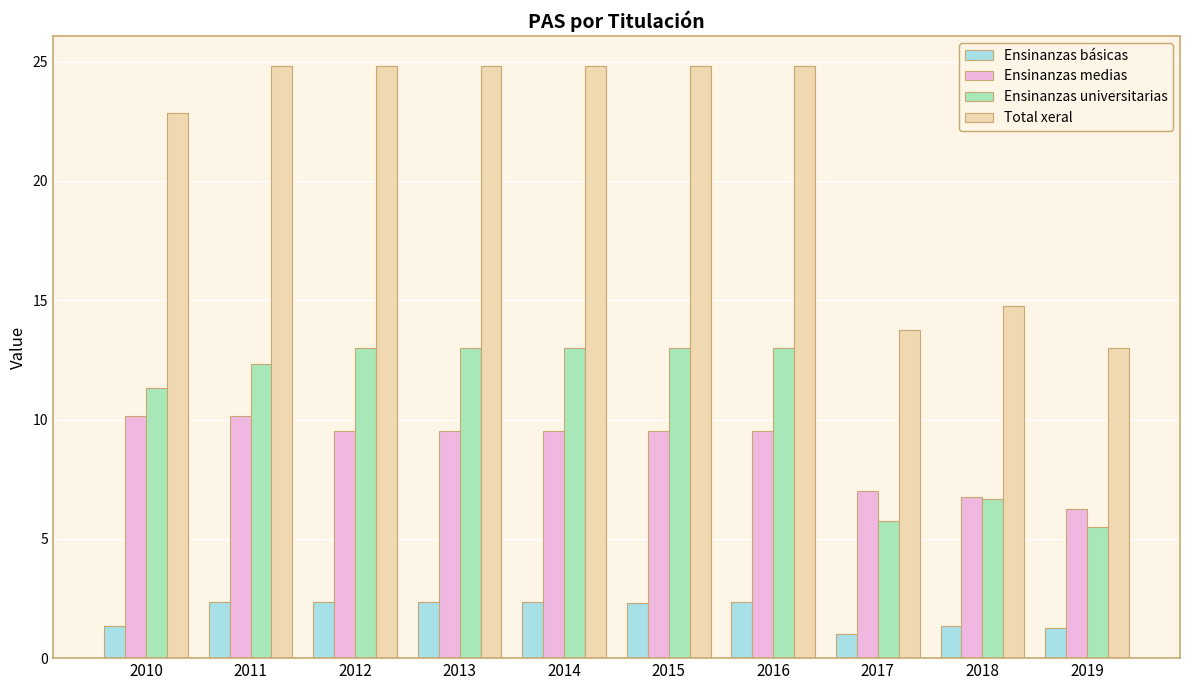

What are all the series names shown in the legend?

Ensinanzas básicas, Ensinanzas medias, Ensinanzas universitarias, Total xeral